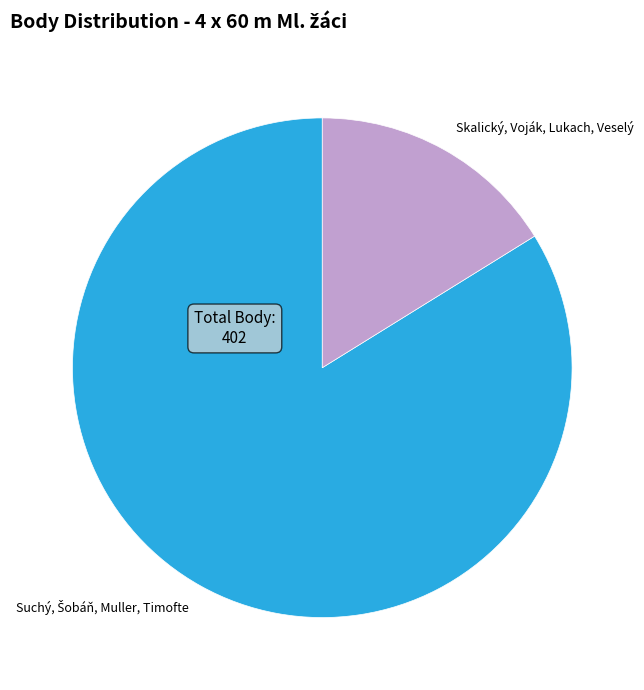

Which slice is the smallest?

Skalický, Voják, Lukach, Veselý